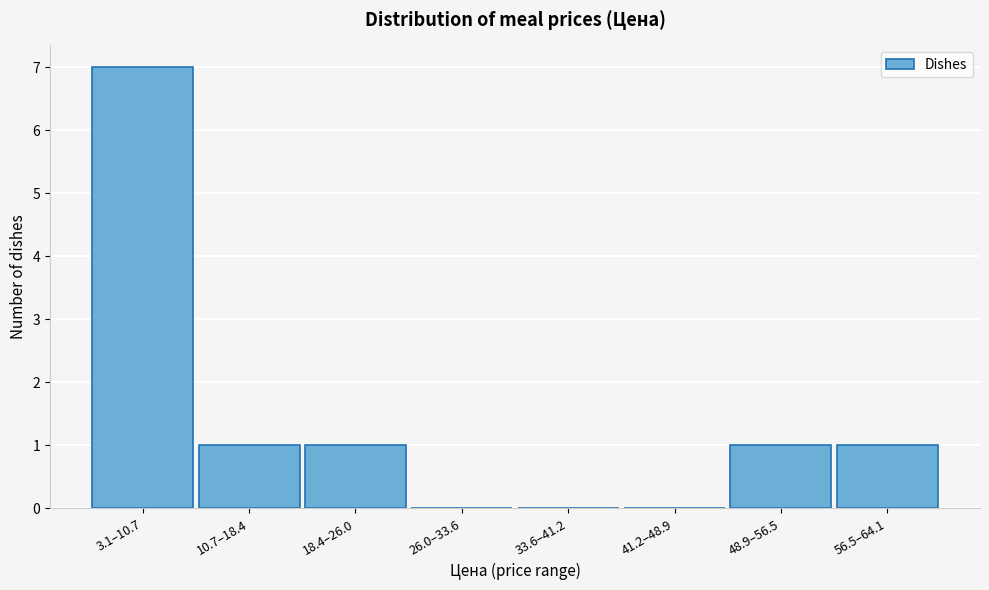

Reading right to left, extract all data points from this chart.

56.5–64.1=1	48.9–56.5=1	41.2–48.9=0	33.6–41.2=0	26.0–33.6=0	18.4–26.0=1	10.7–18.4=1	3.1–10.7=7